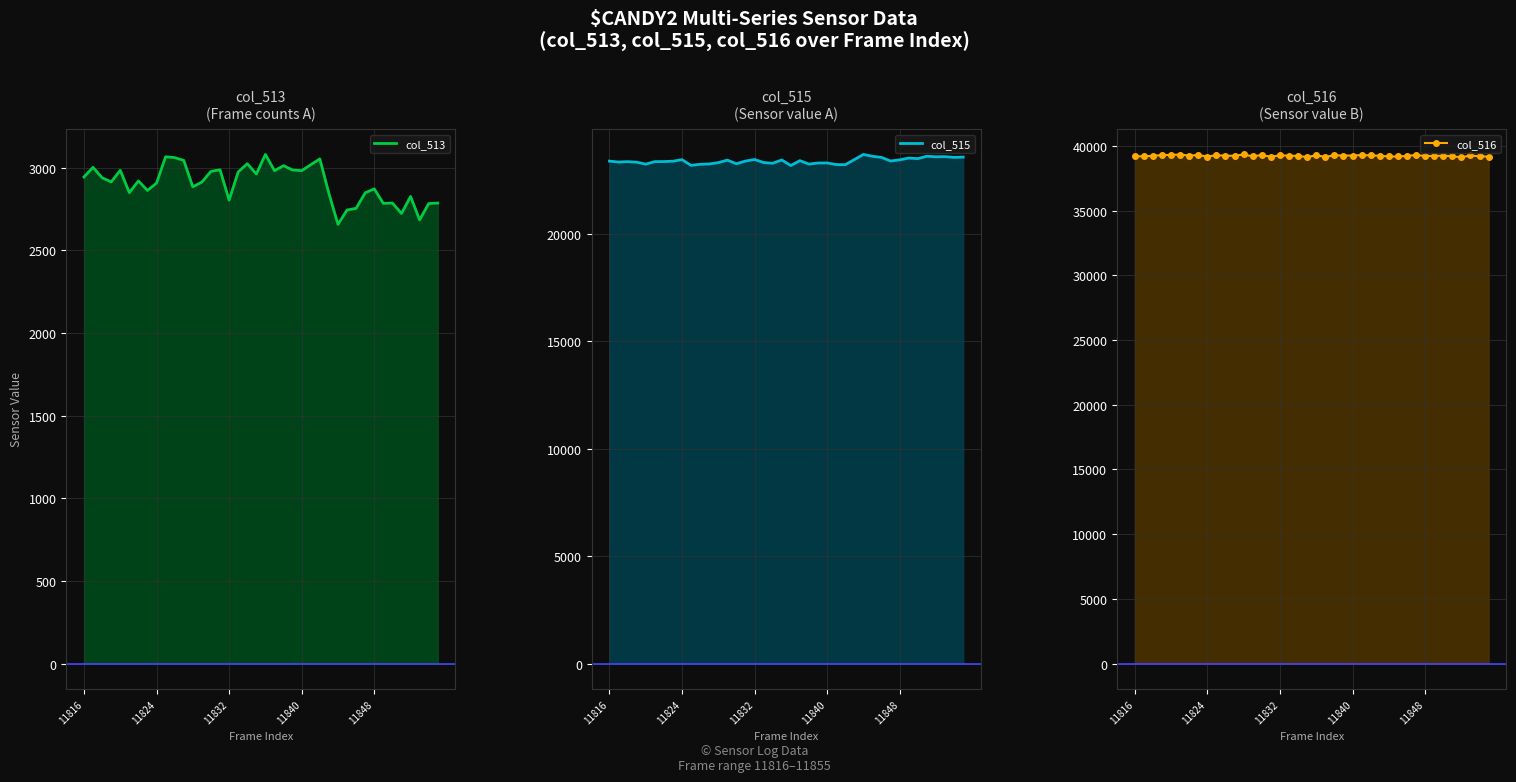

What is the value of the col_515 point at the 10th from the left?

23192